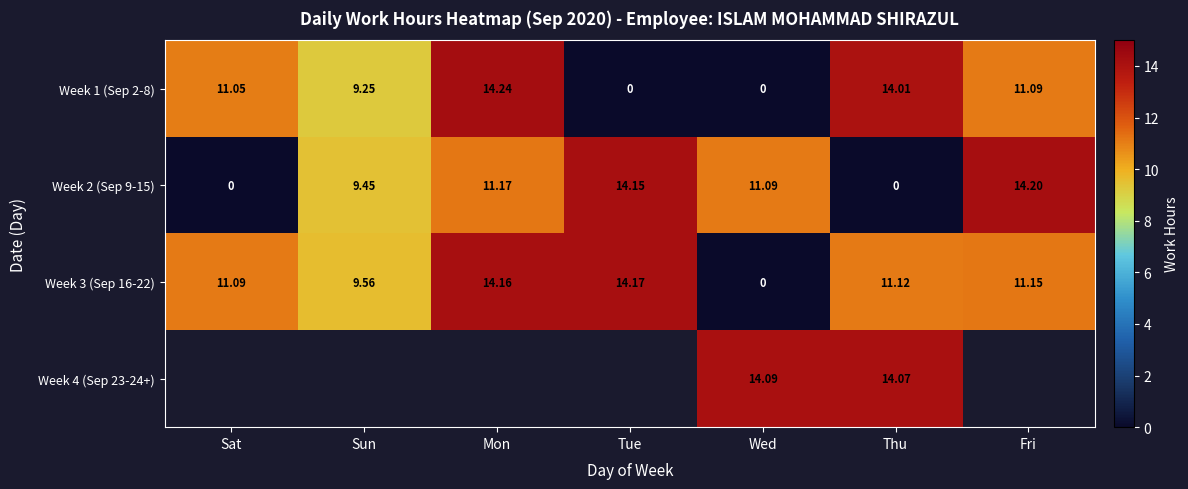

True or false: Week 2 (Sep 9-15) has a value of 14.2 at Tue.

True